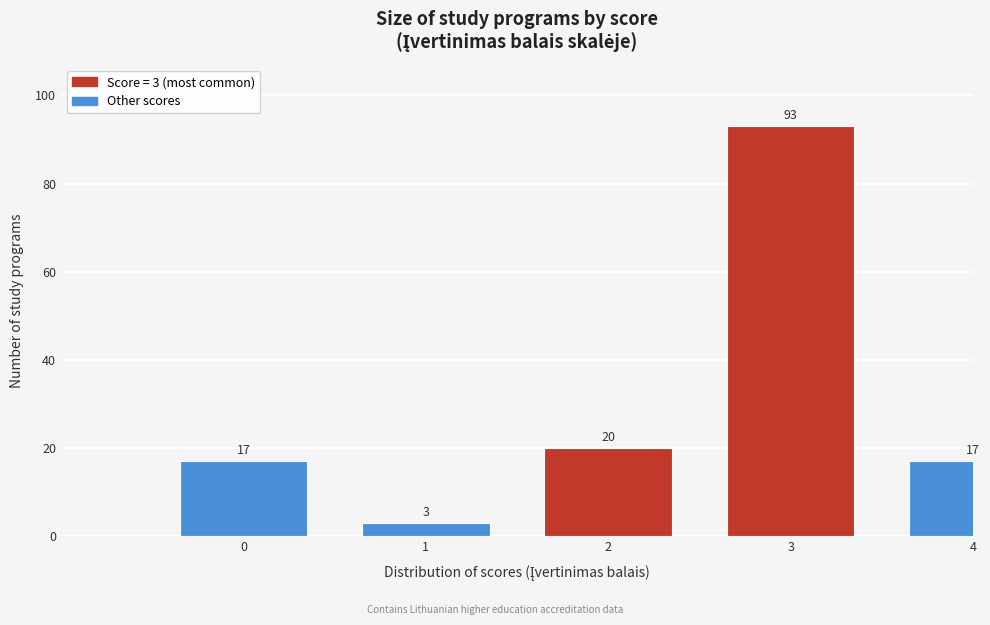

Reading left to right, extract all data points from this chart.

17	3	20	93	17